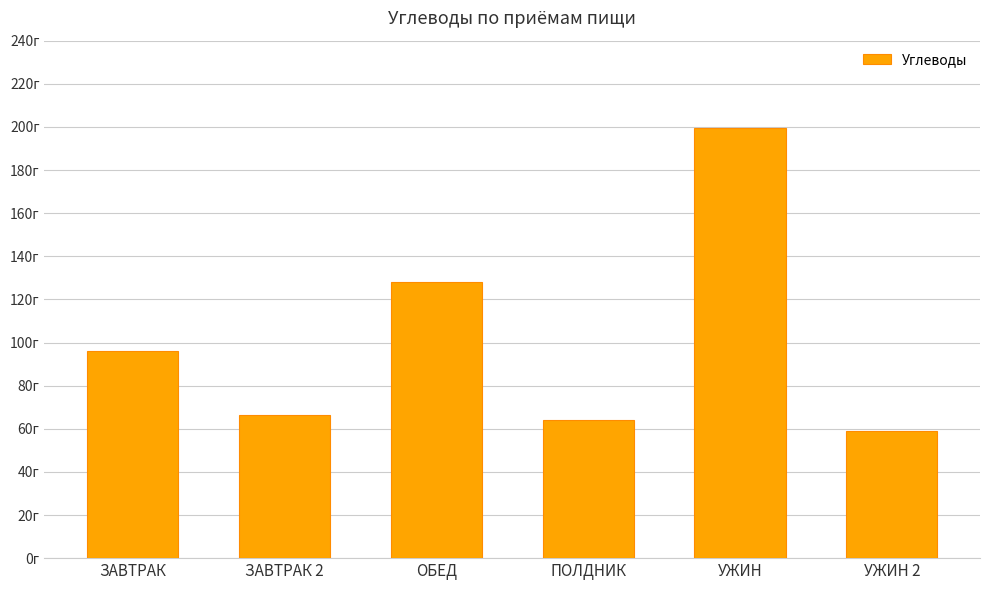

What is the value of the 6th bar from the left?

58.8